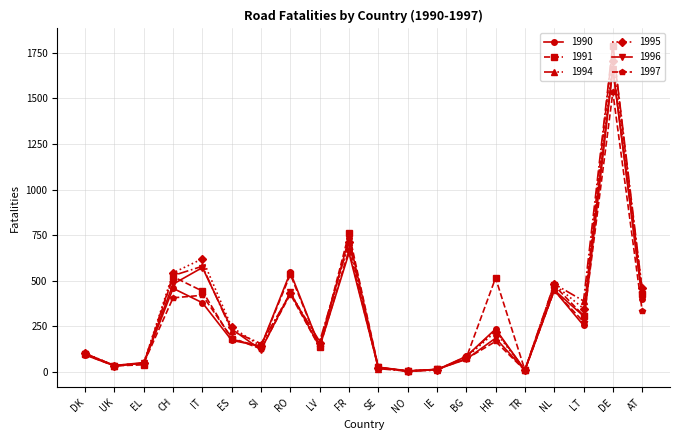

How many interior local valleys does the 1996 series have?

6